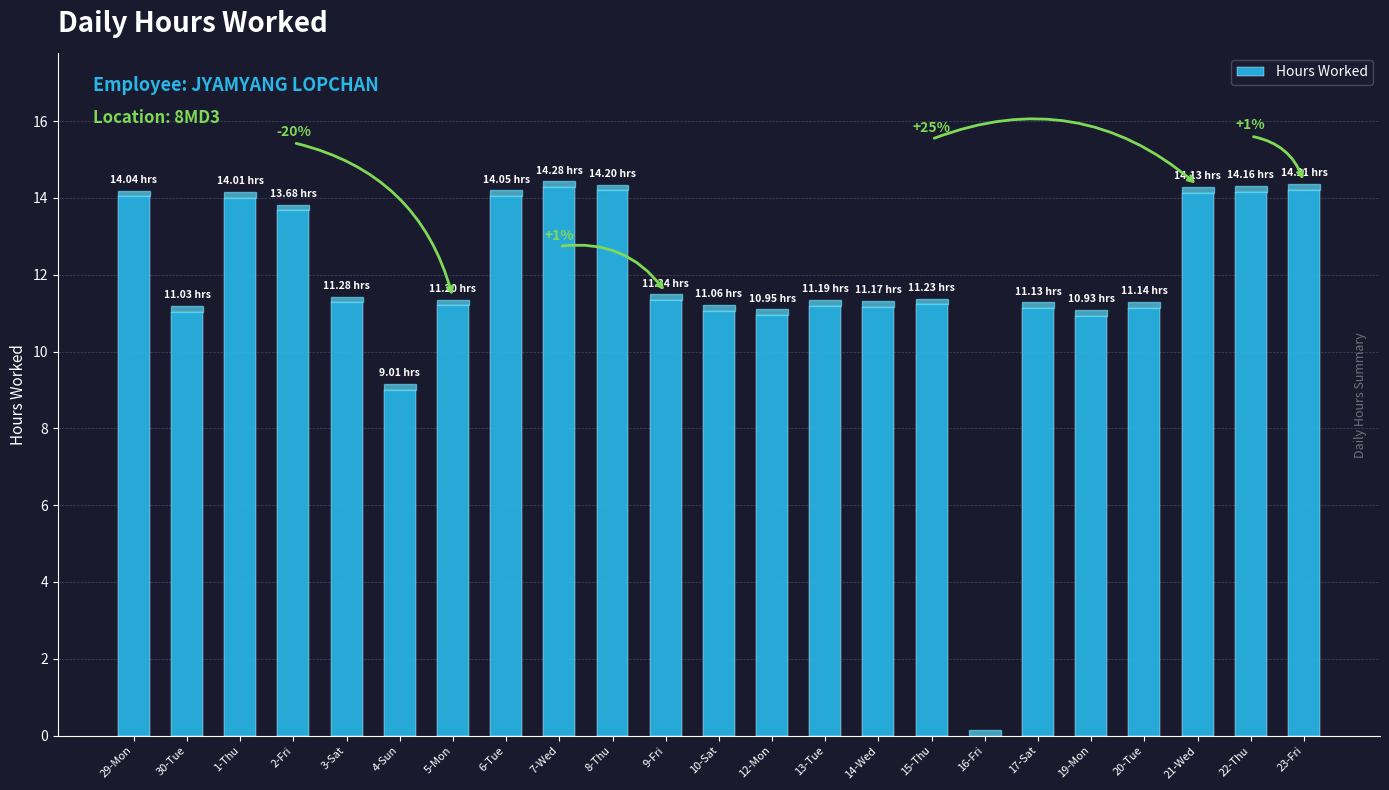

What is the greatest value displayed?

14.3